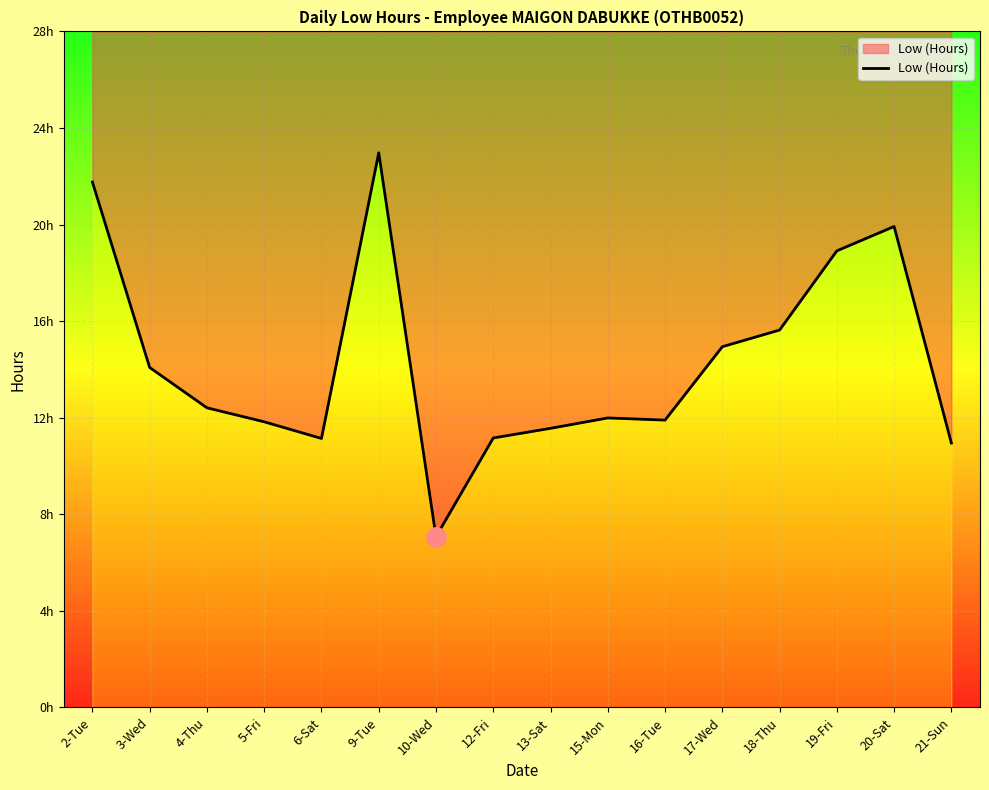

What is the difference between the maximum and minimum values?

15.9